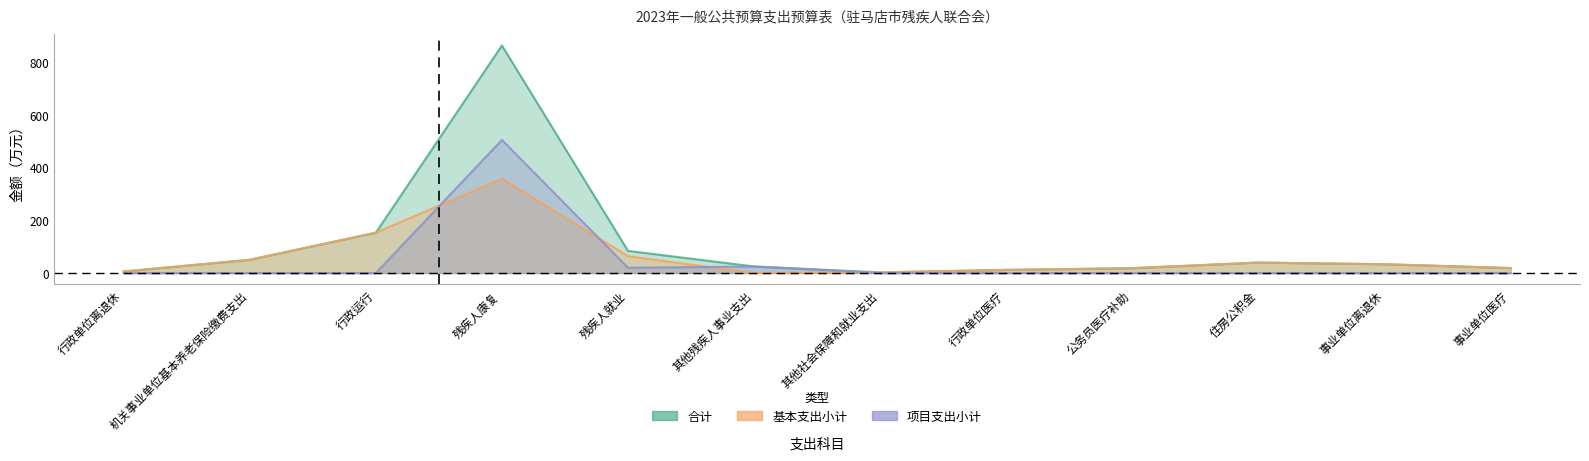

Does the chart display data point markers on the line(s)?

No